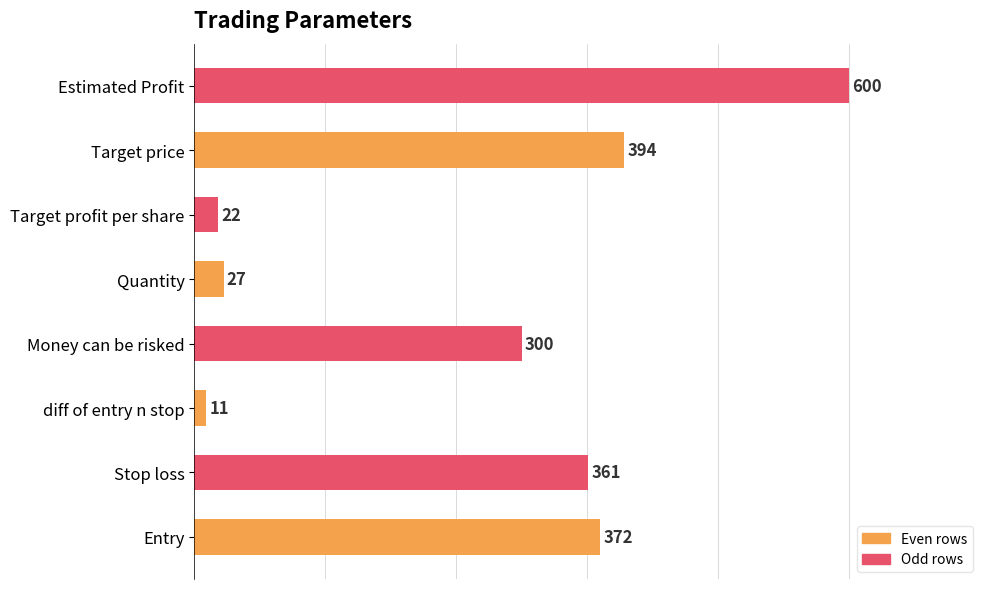

How many bars are there in total?

8